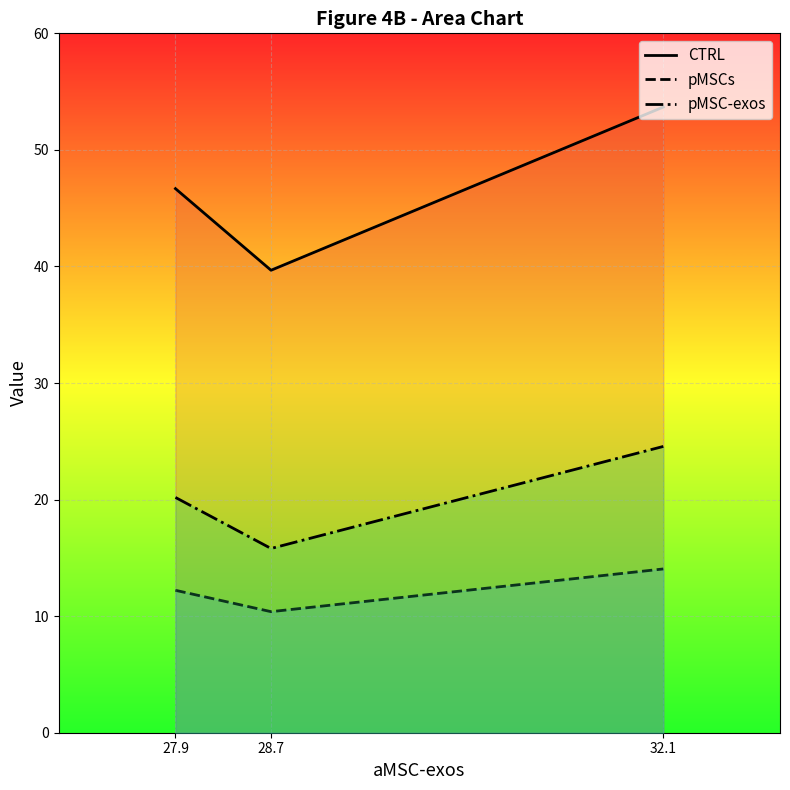

At which category is the sum across all series the highest?

32.1